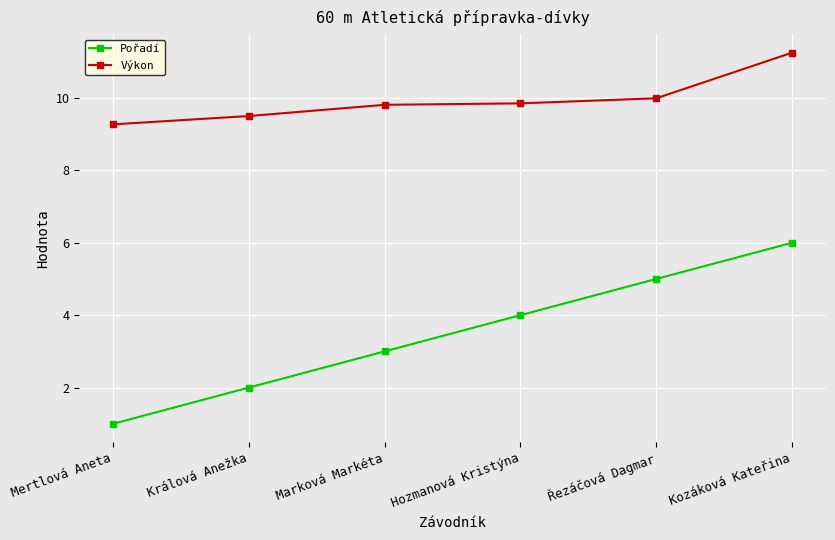

What is the label of the 3rd point from the left?

Marková Markéta